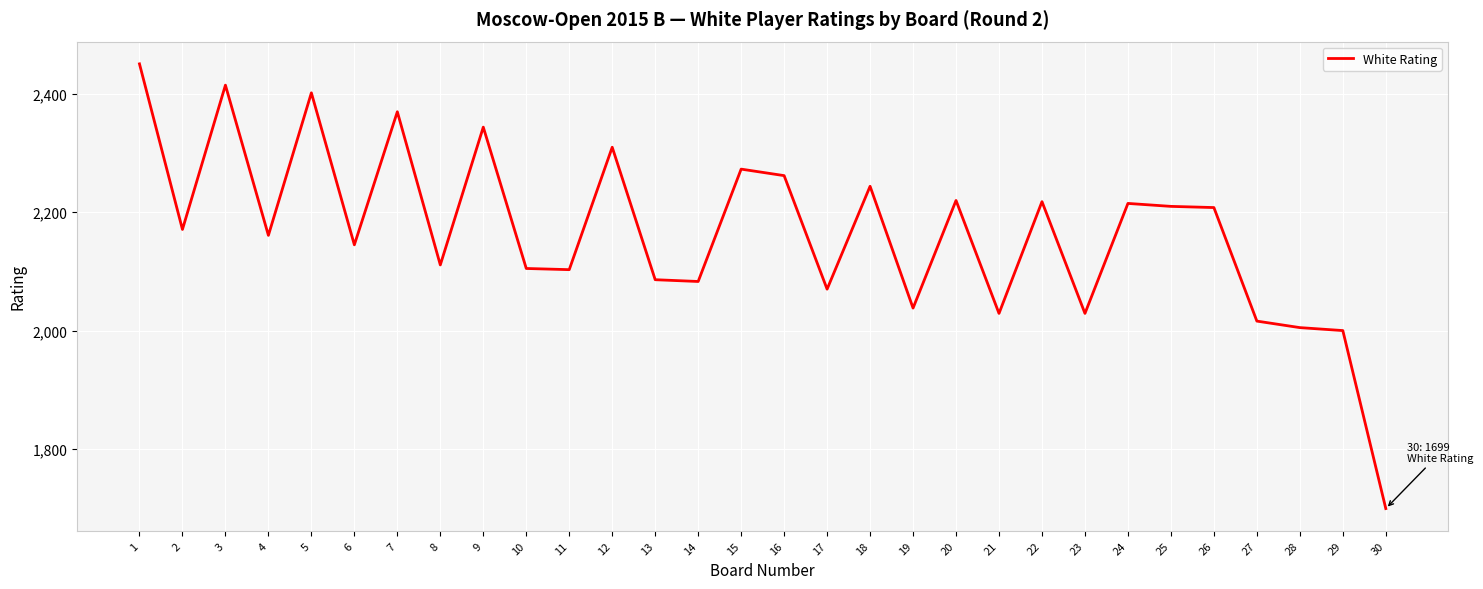

Approximately how many times larger is the value at 29 compared to 12?

0.9